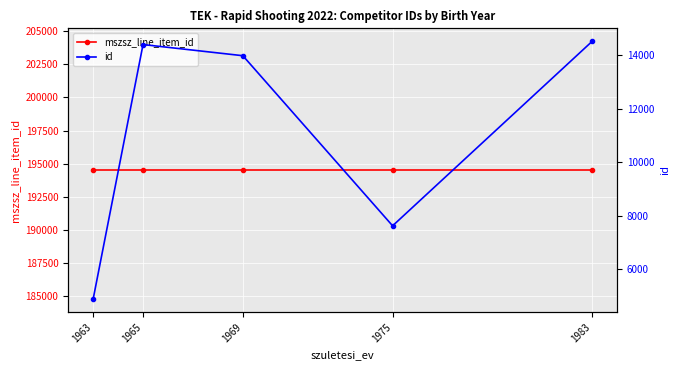

Does the chart display data point markers on the line(s)?

Yes